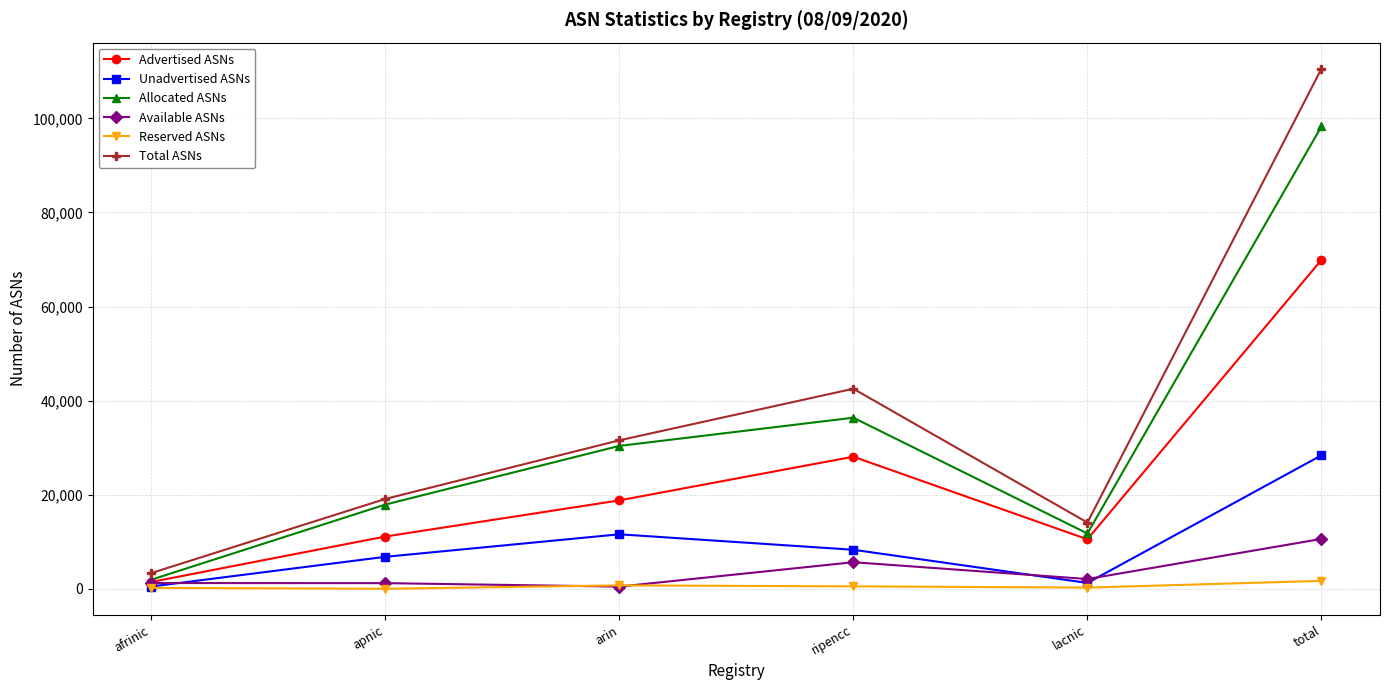

What are all the series names shown in the legend?

Advertised ASNs, Unadvertised ASNs, Allocated ASNs, Available ASNs, Reserved ASNs, Total ASNs